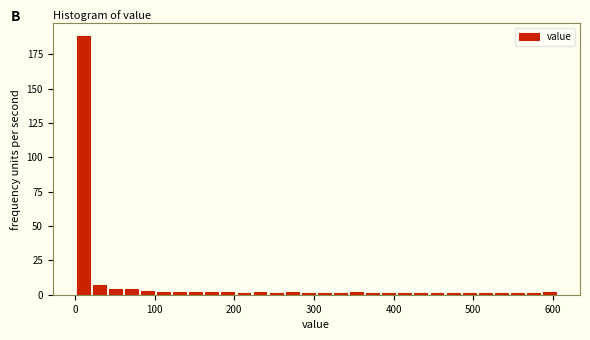

Around what value on the x-axis is the tallest bar? Give the approximate position of its centre, as read against the axis.

10